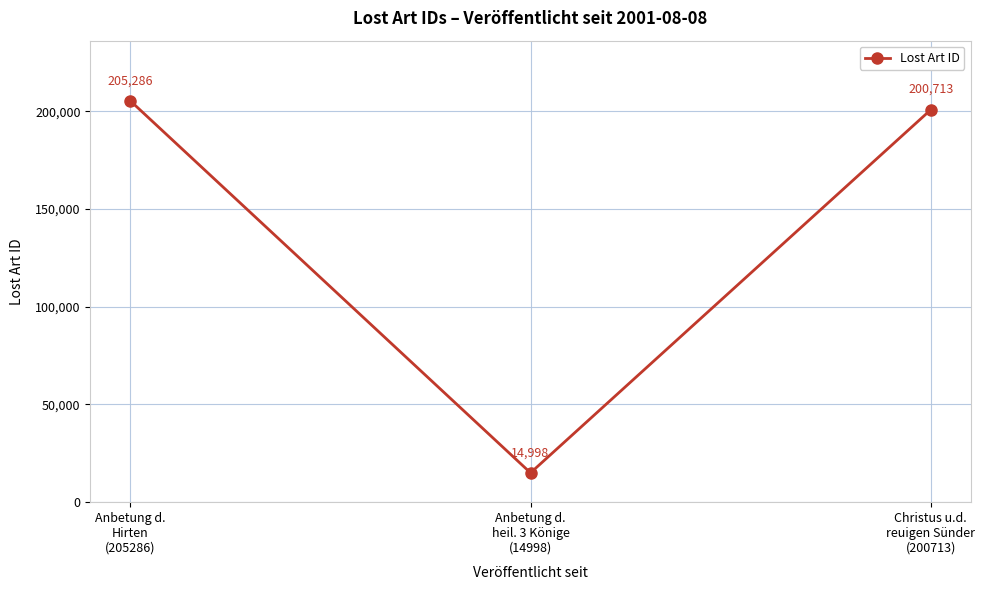

How many values are below 200713?

1